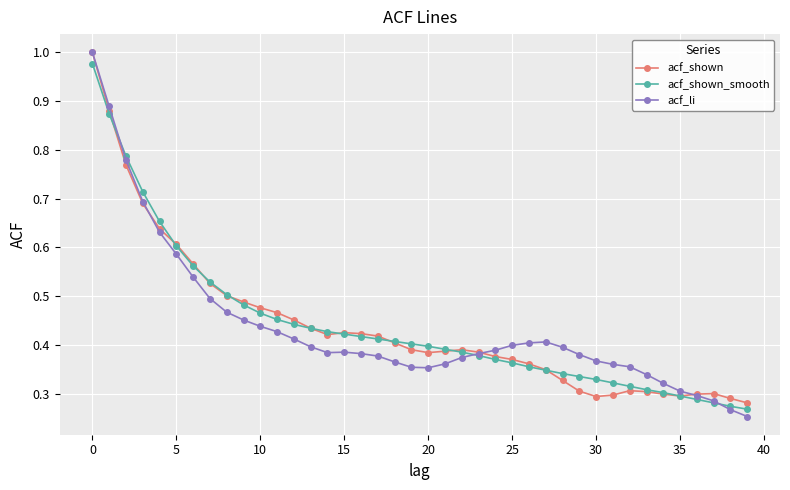

What are all the series names shown in the legend?

acf_shown, acf_shown_smooth, acf_li